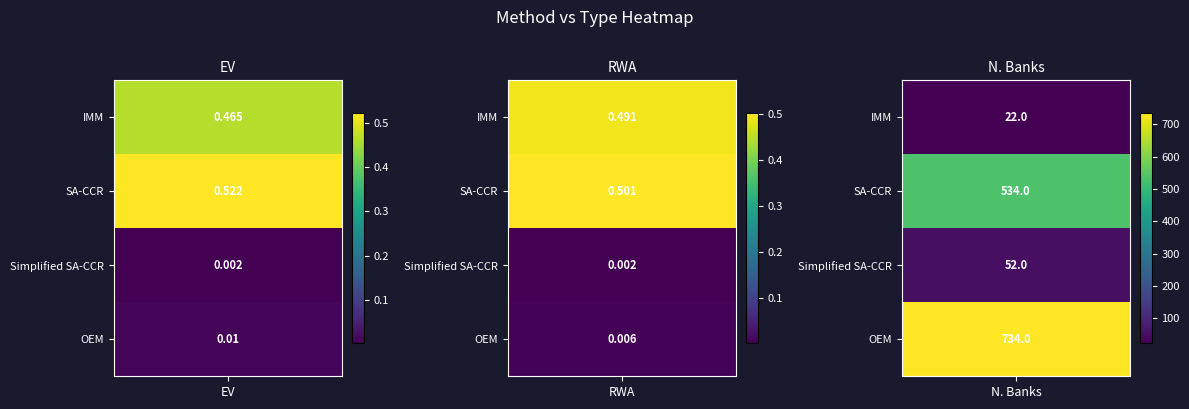

What is the spread (max minus min) of values at 2?

712.0